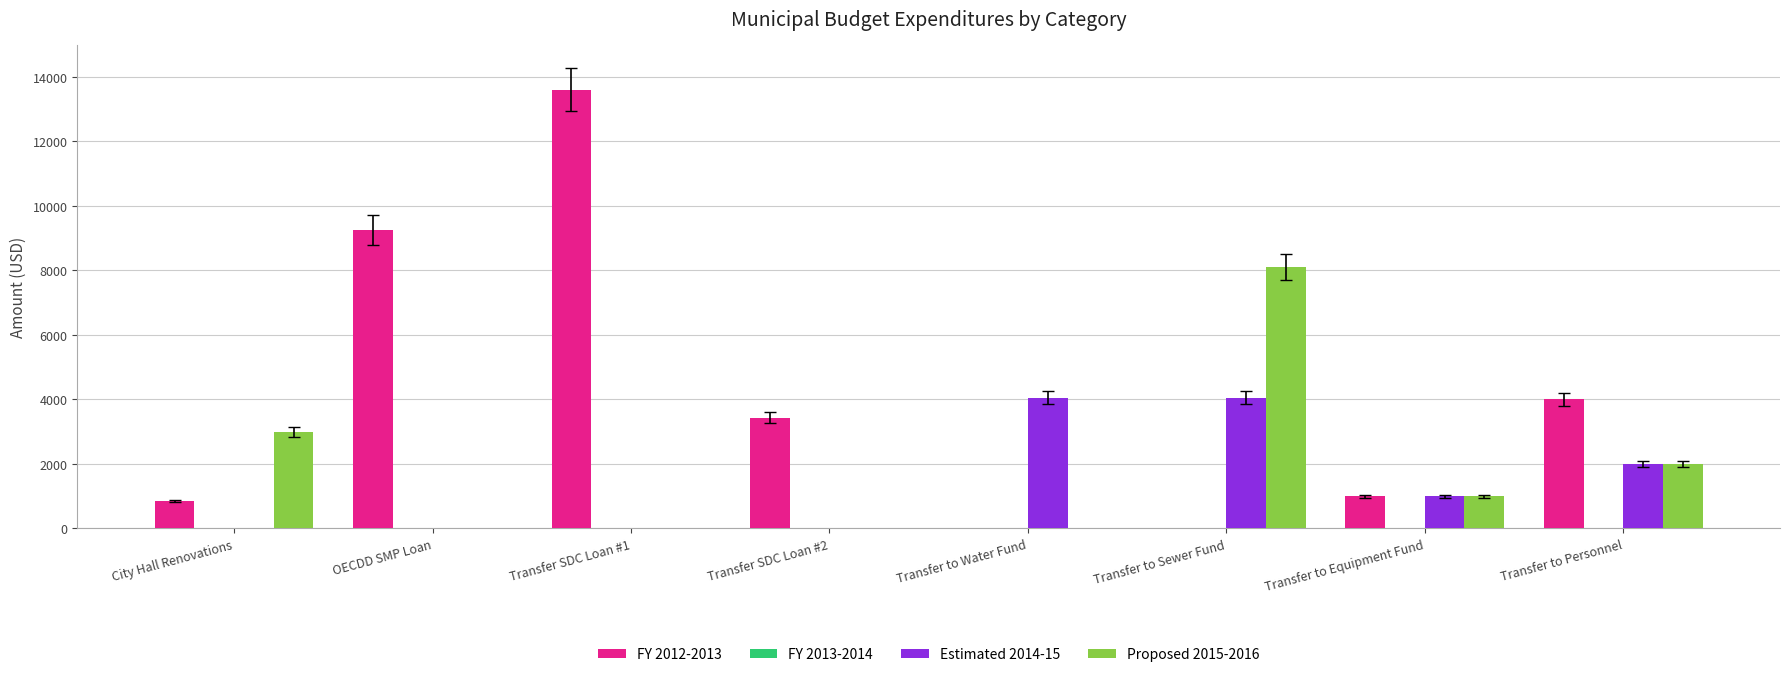

At which label does Proposed 2015-2016 first exceed 1000?

City Hall Renovations